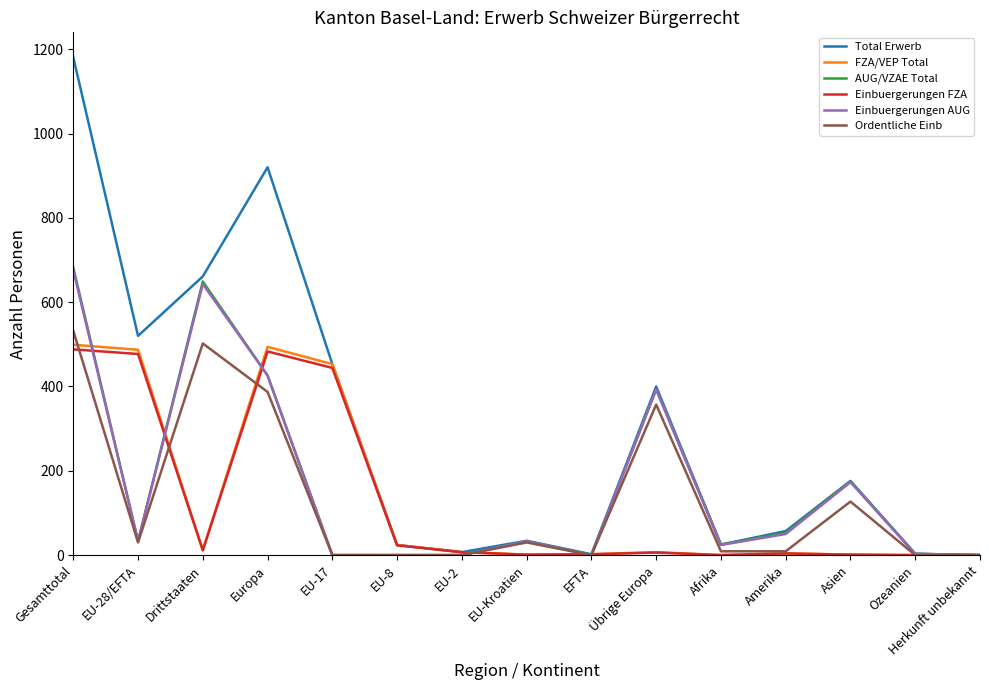

How many lines are shown in the chart?

6